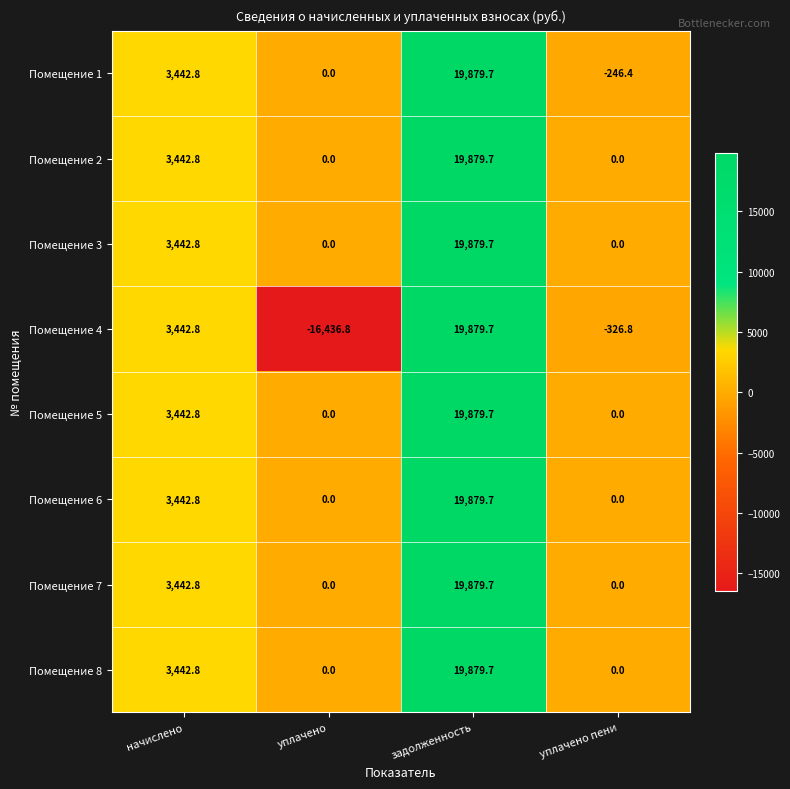

At which category is the sum across all series the highest?

задолженность